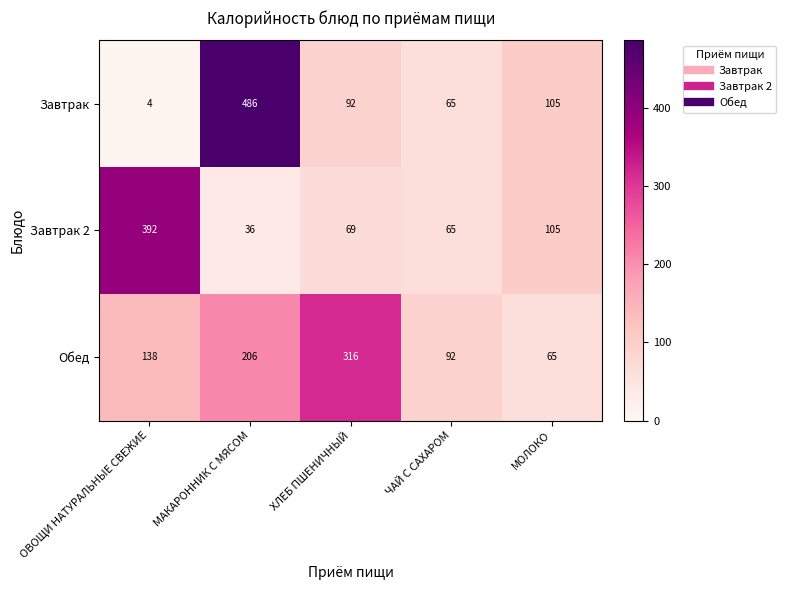

What is the difference between the highest and lowest values at МАКАРОННИК С МЯСОМ?

450